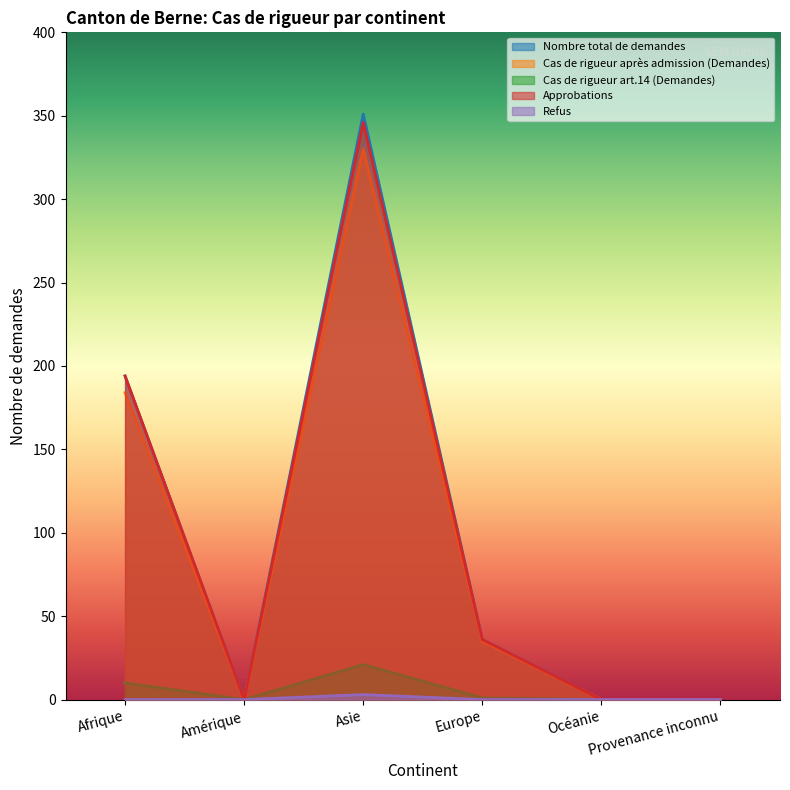

What is the label of the 1st point from the left?

Afrique